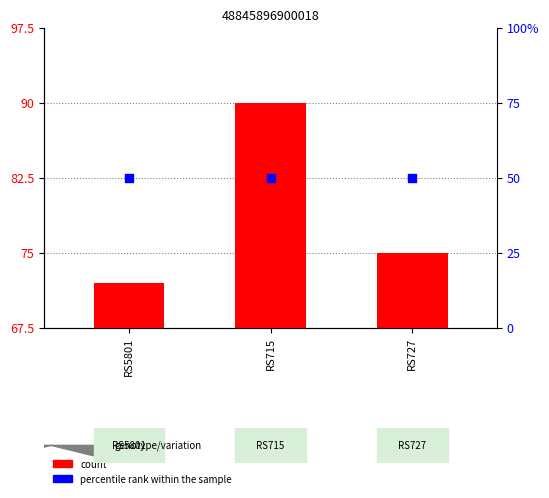

Approximately how many times larger is the value at RS5801 compared to RS715?

0.8